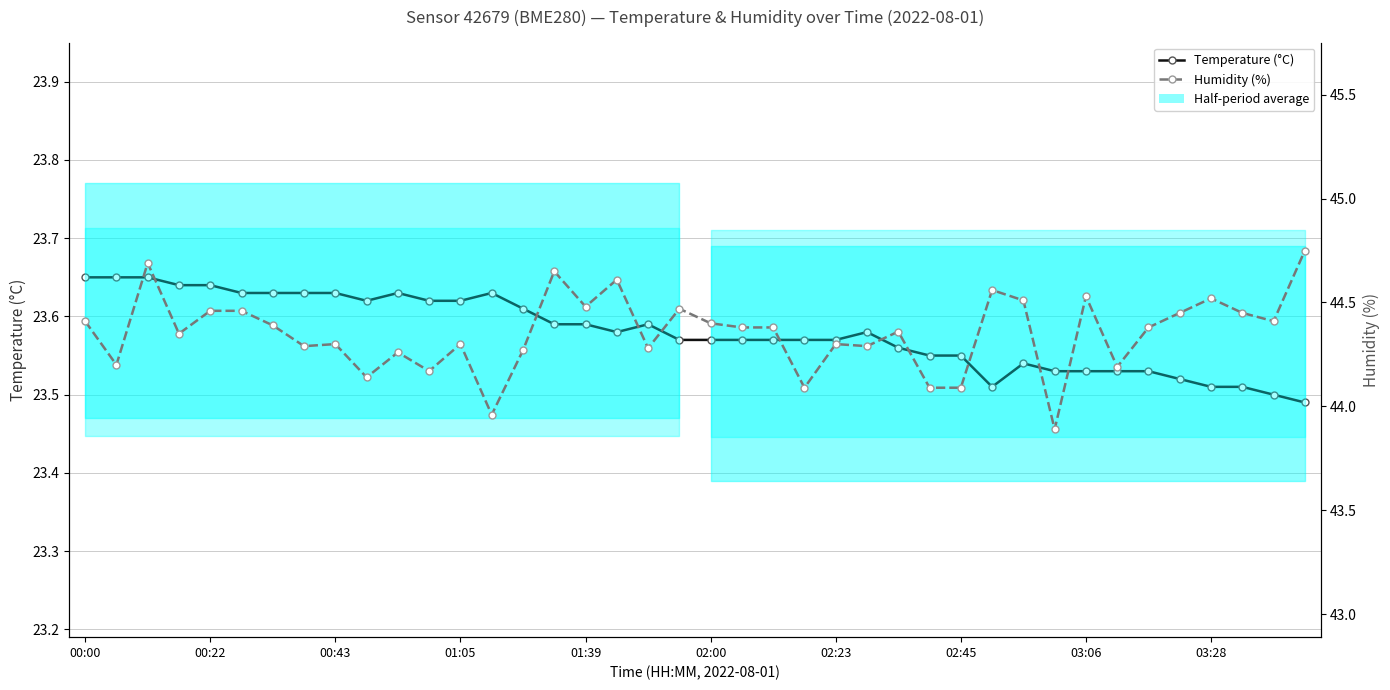

Rank the series by their average value, from highest to lowest.

Humidity (%), Temperature (°C)